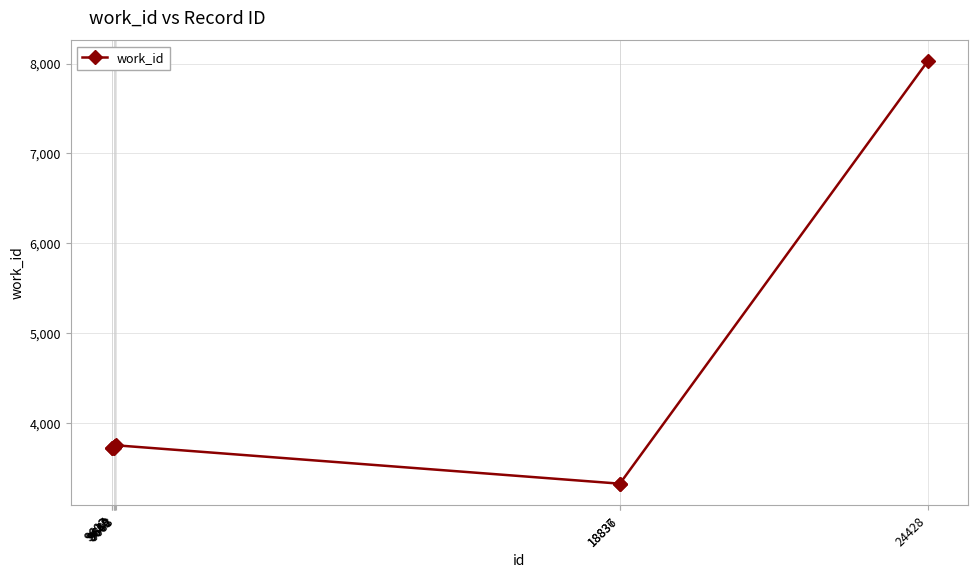

What is the maximum value shown in the chart?

8024